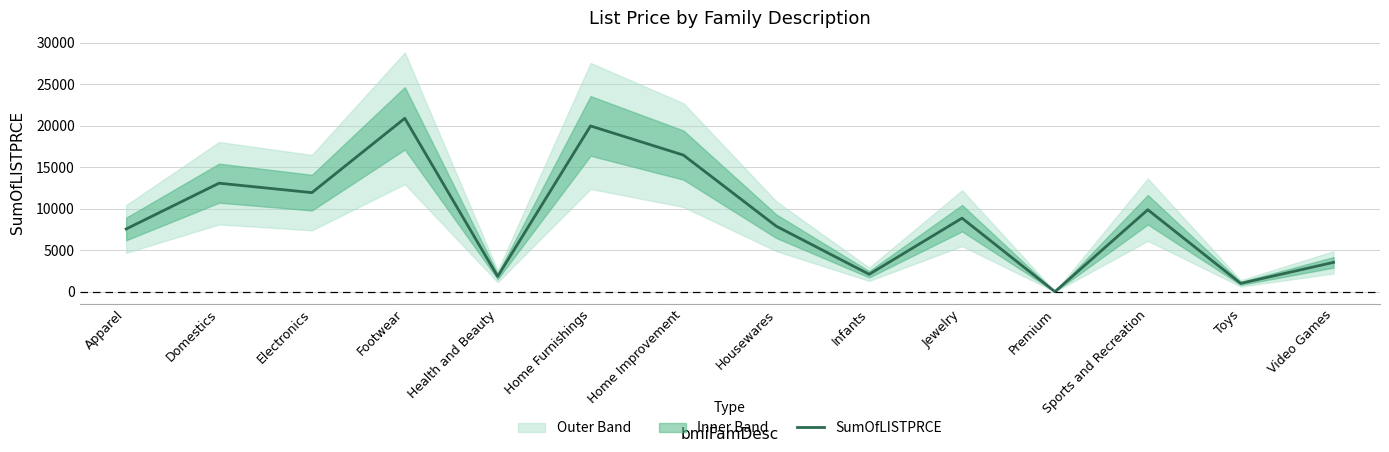

The chart shows a value of 16450.2 at Home Improvement. True or false?

True